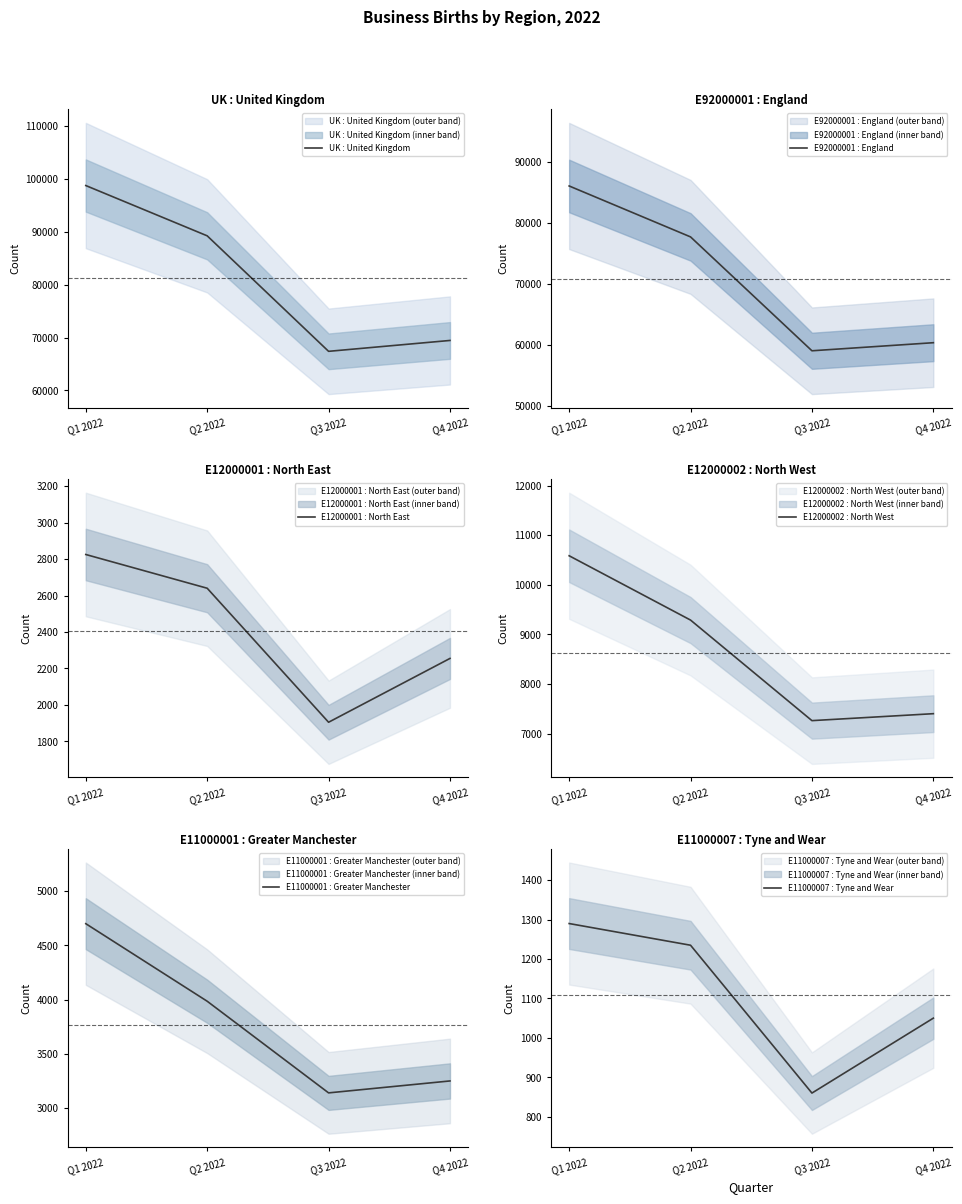

At how many categories does at least one series exceed 20215?

4